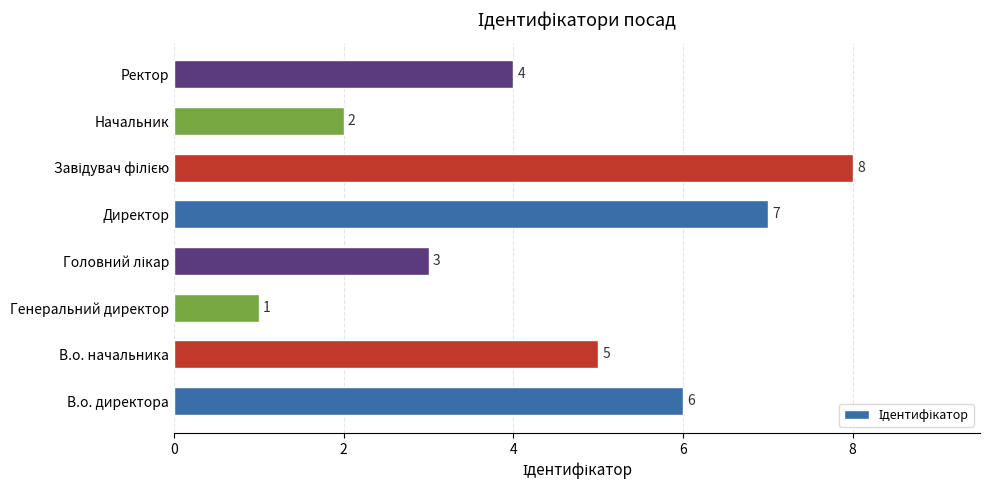

At which label is the value closest to 4?

Ректор